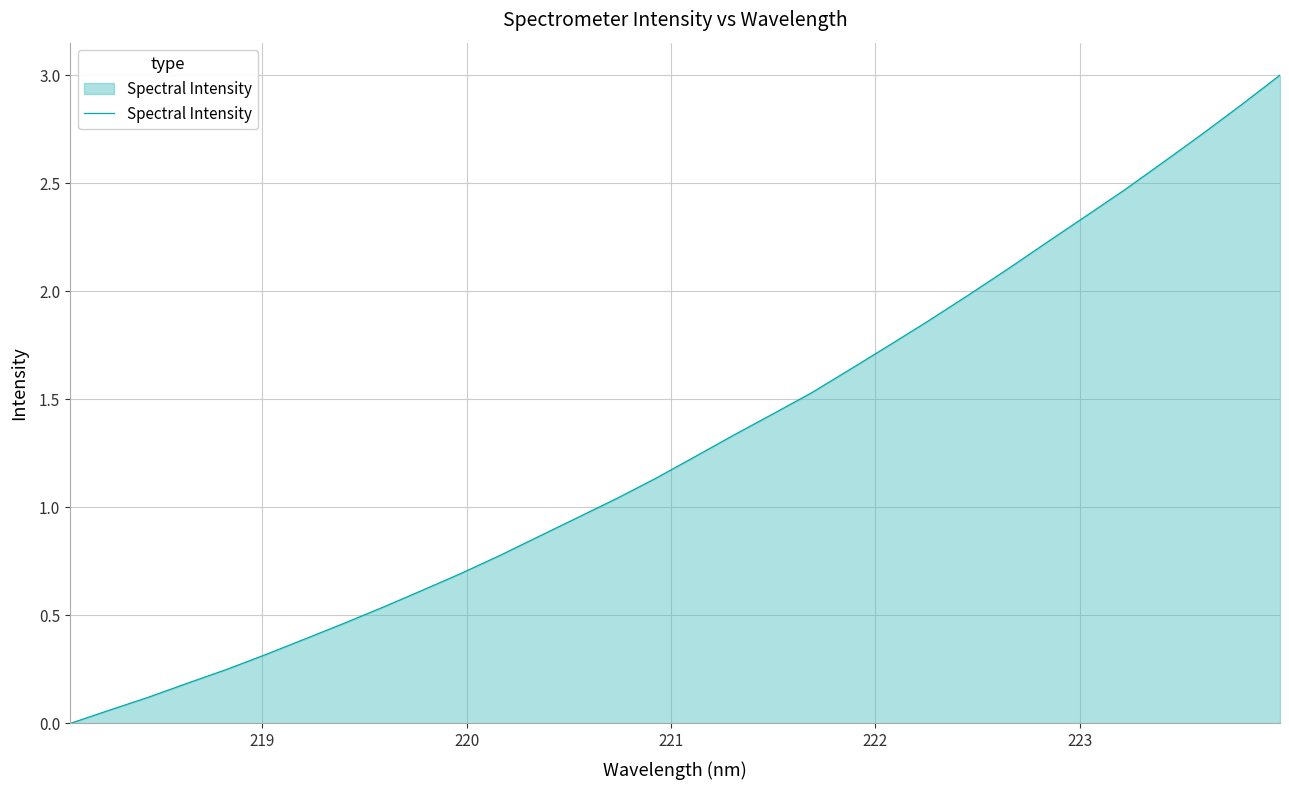

What is the difference between the maximum and minimum values?

3.0